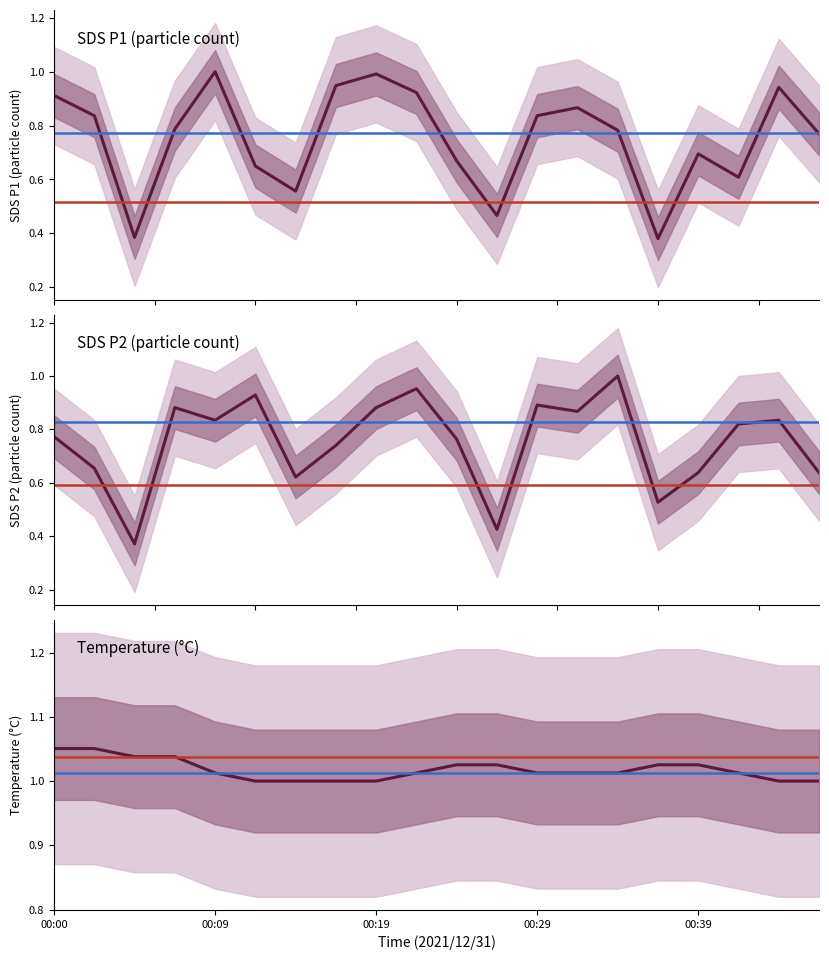

What is the sum of all Temp values?

20.4